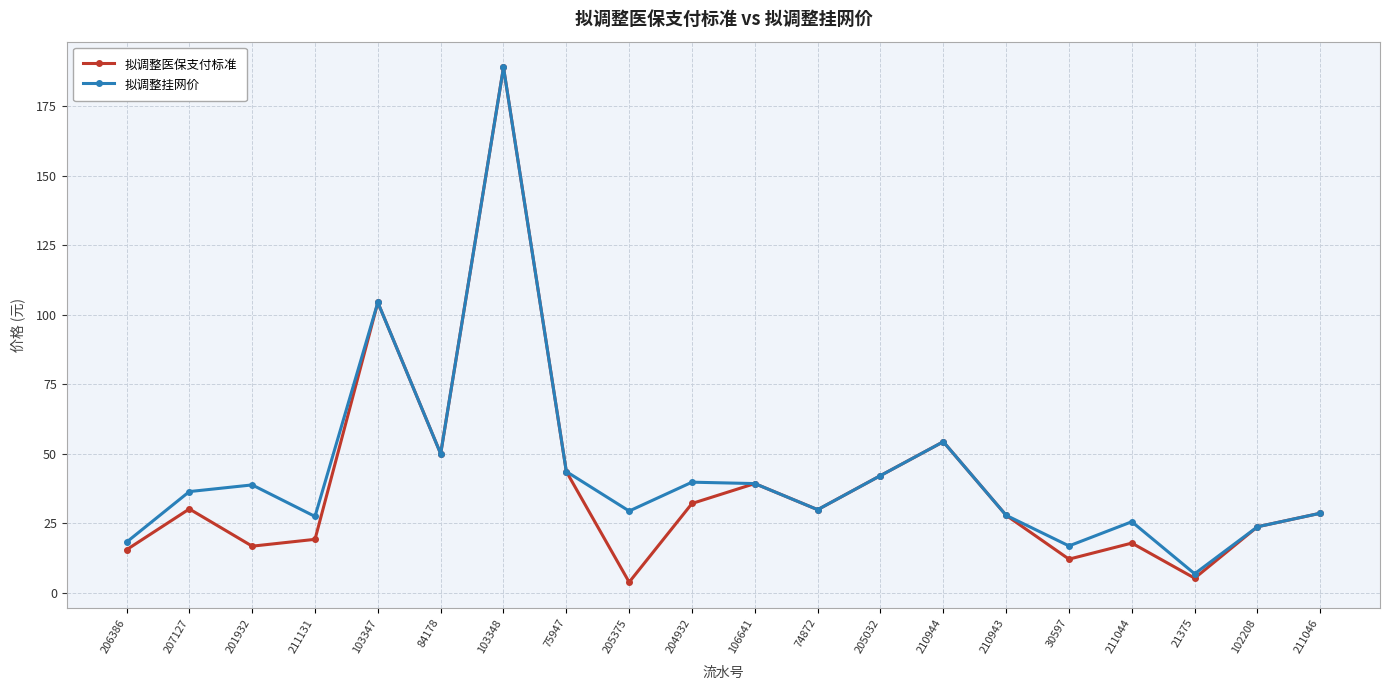

Which series has the largest total across all categories?

拟调整挂网价